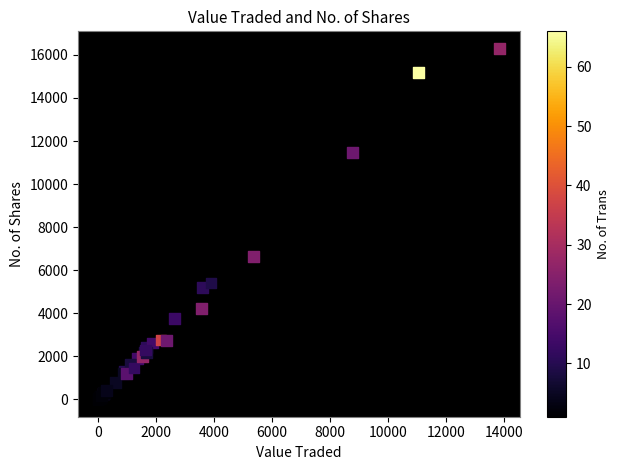

What Y value in the scatter plot is closest to 8144?

6642